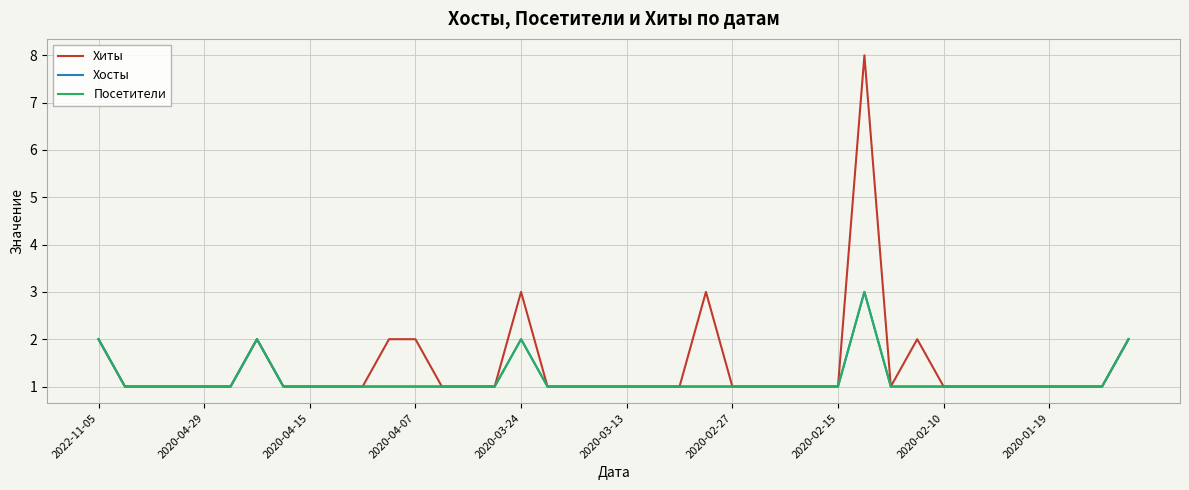

At how many categories does at least one series exceed 6?

1